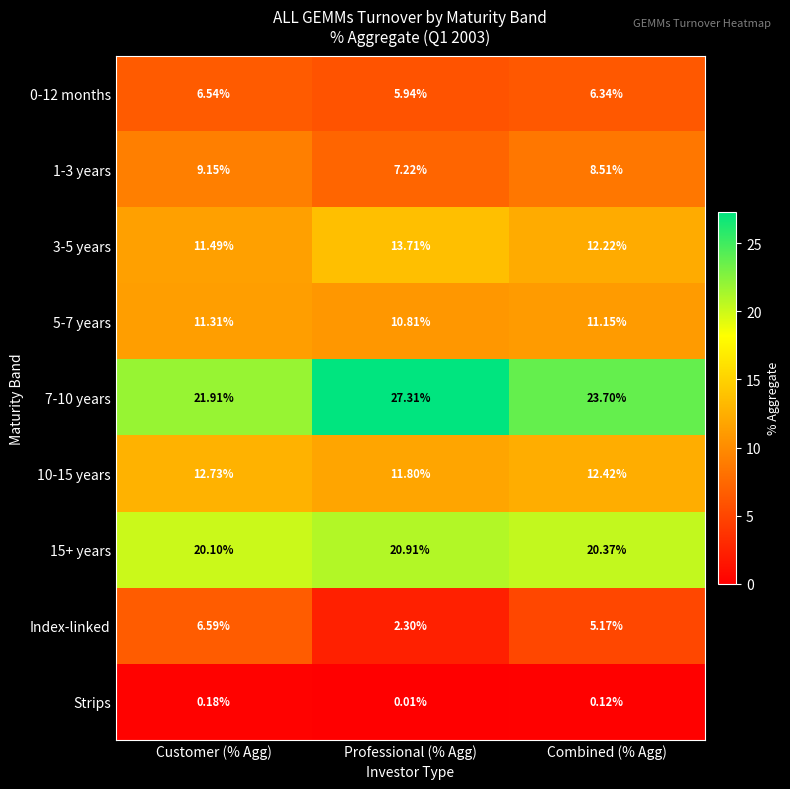

What is the greatest value displayed?

27.3